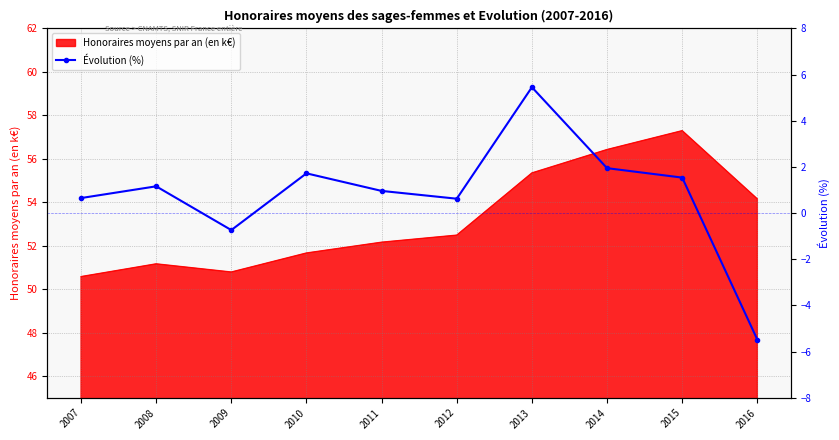

What is the average value?

0.8